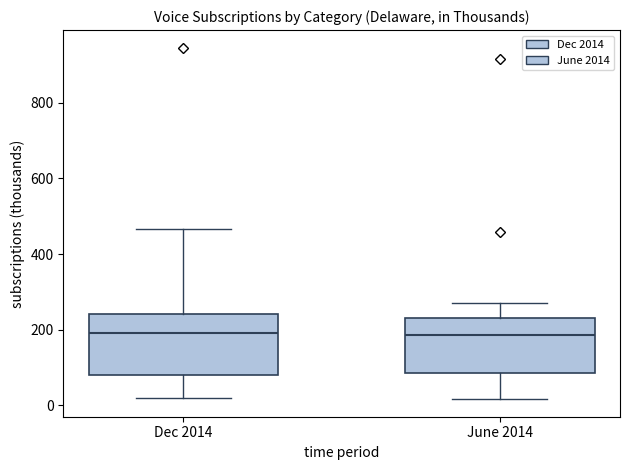

Where does the lower whisker of the box for Dec 2014 end on the y-axis? The values are not printed on the chart, so give them approximately, as read against the axis.

20